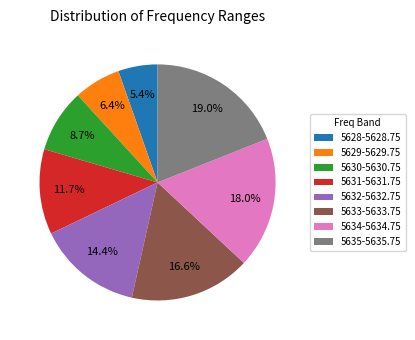

Which slice is the largest?

5635-5635.75